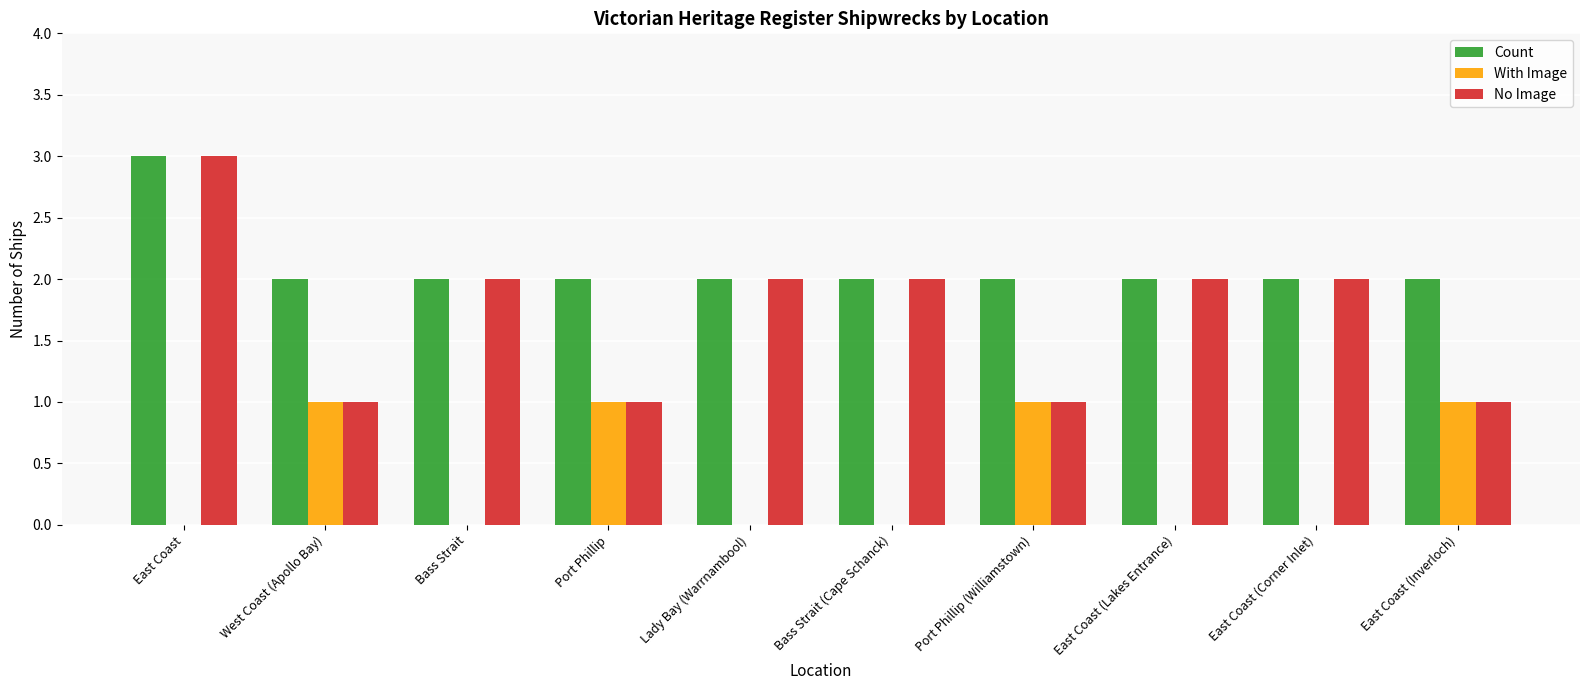

Is it true that No Image equals 1 at Port Phillip (Williamstown)?

True